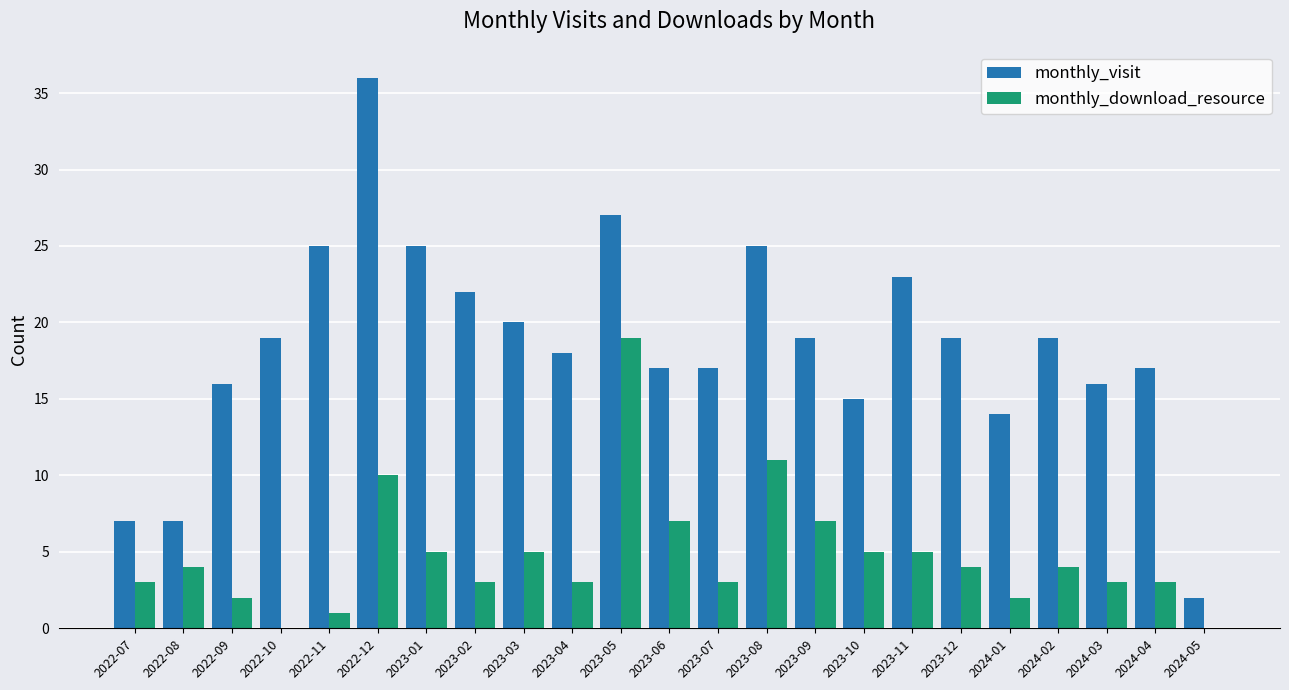

Are the bars horizontal?

No